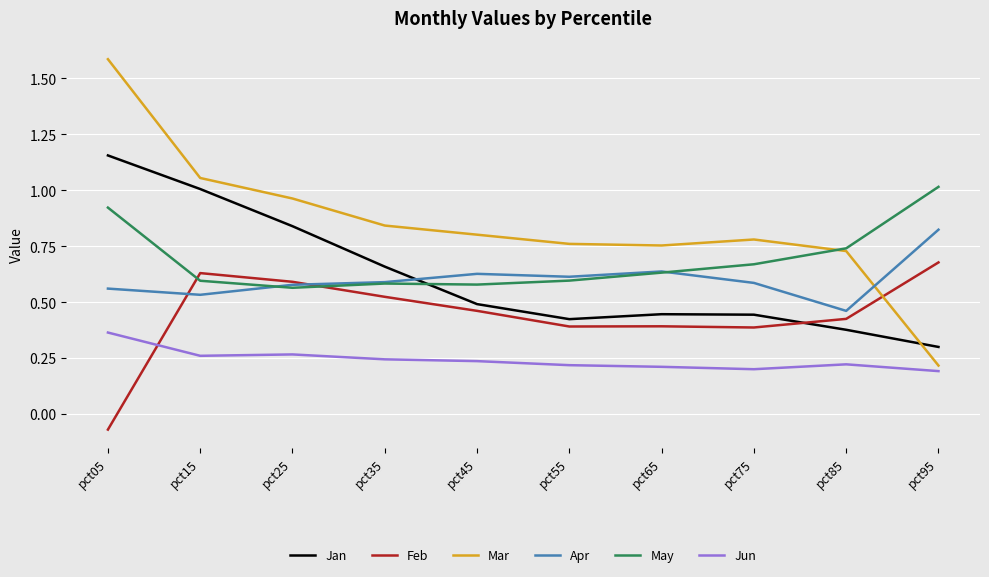

Which category has the highest value across all series?

pct05